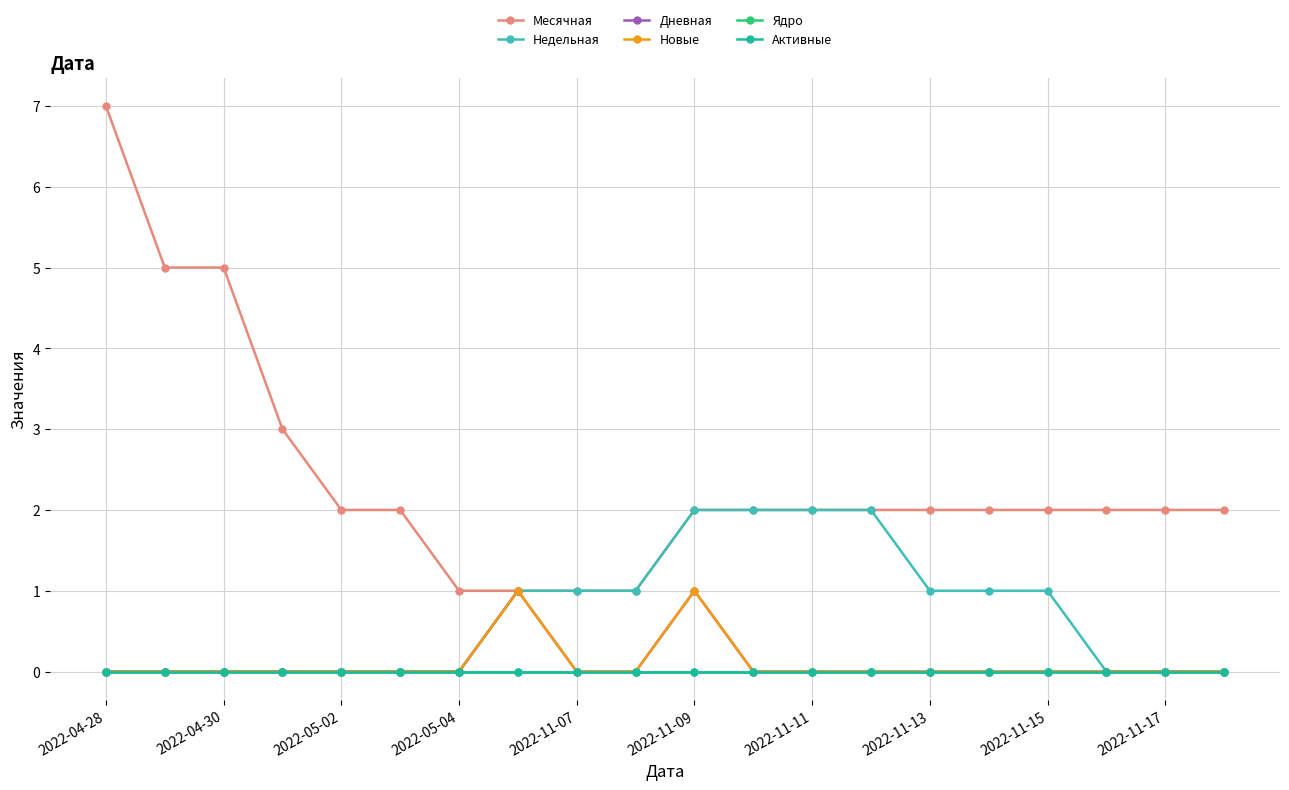

Does the chart have visible grid lines?

Yes